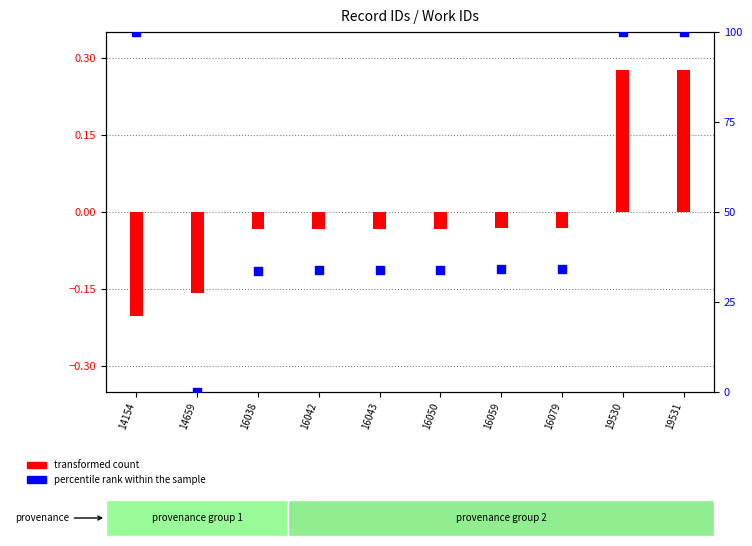

Approximately how many times larger is the value at 16038 compared to 19531?

0.3